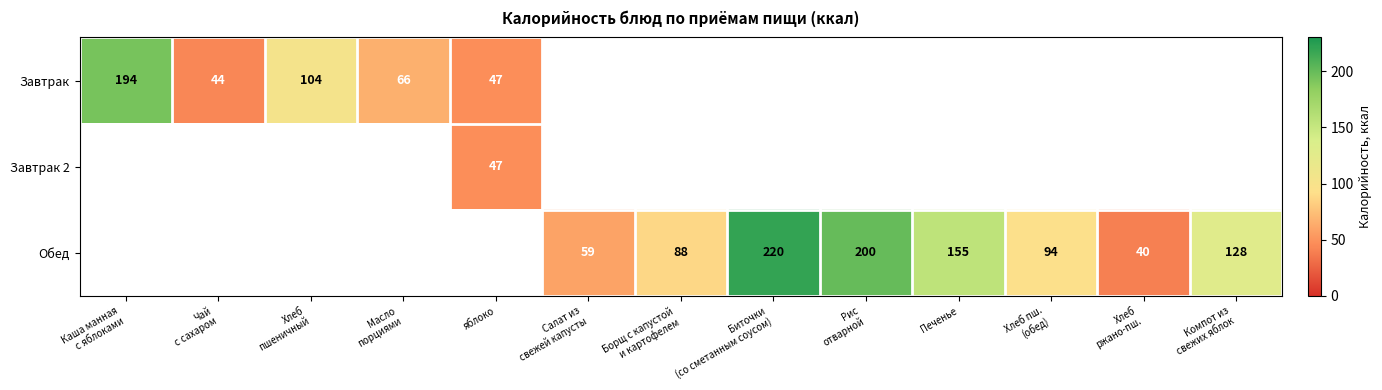

True or false: Завтрак 2 has a value of 47 at яблоко.

True